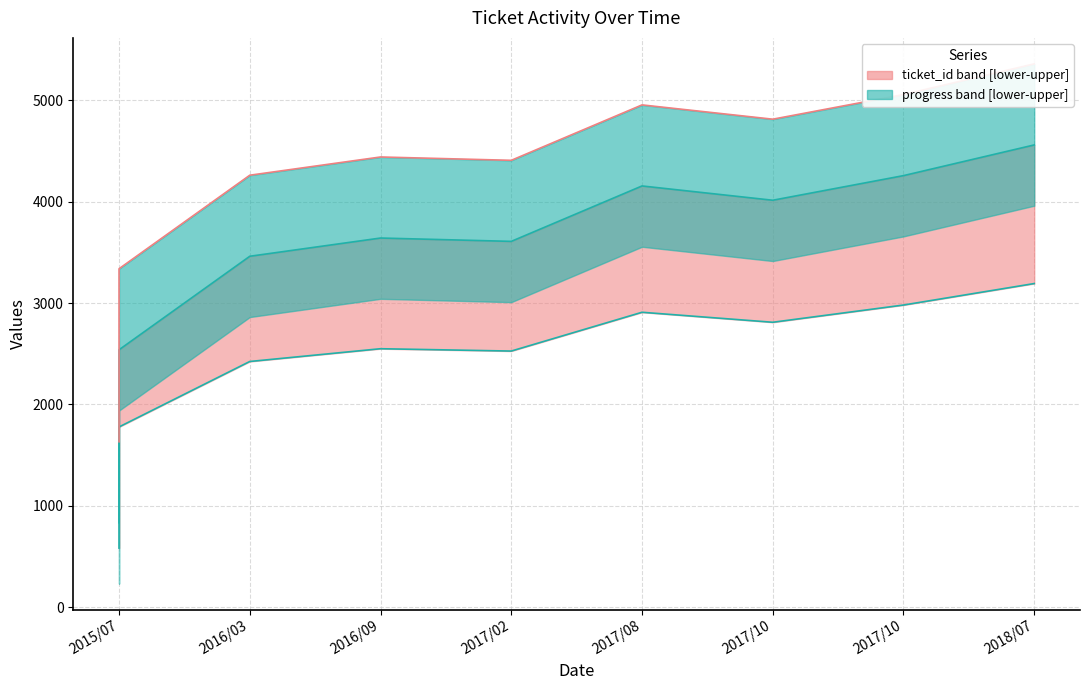

Does the chart have visible grid lines?

Yes